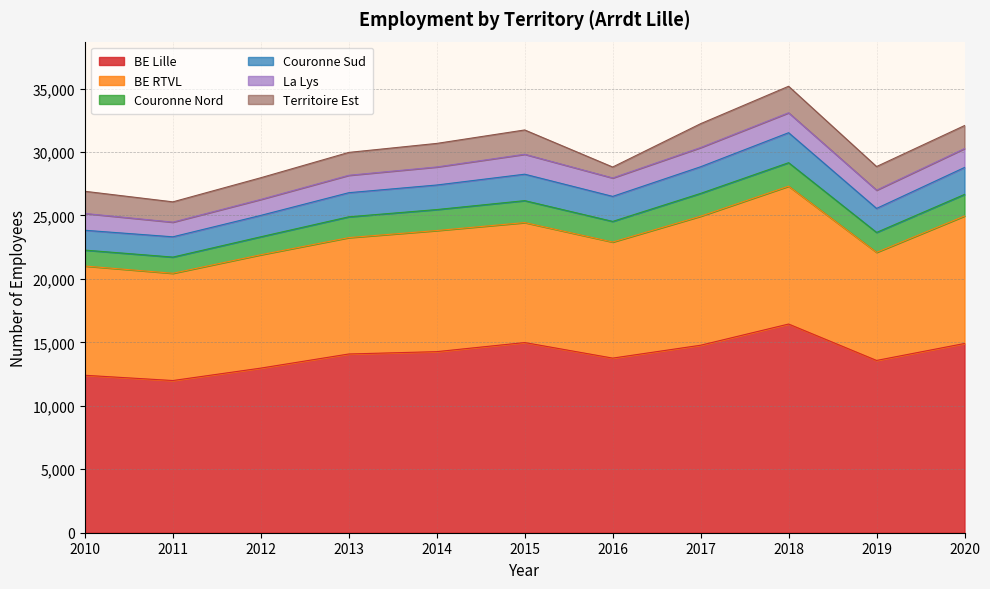

Where does the Territoire Est series first go above 1813?

2014